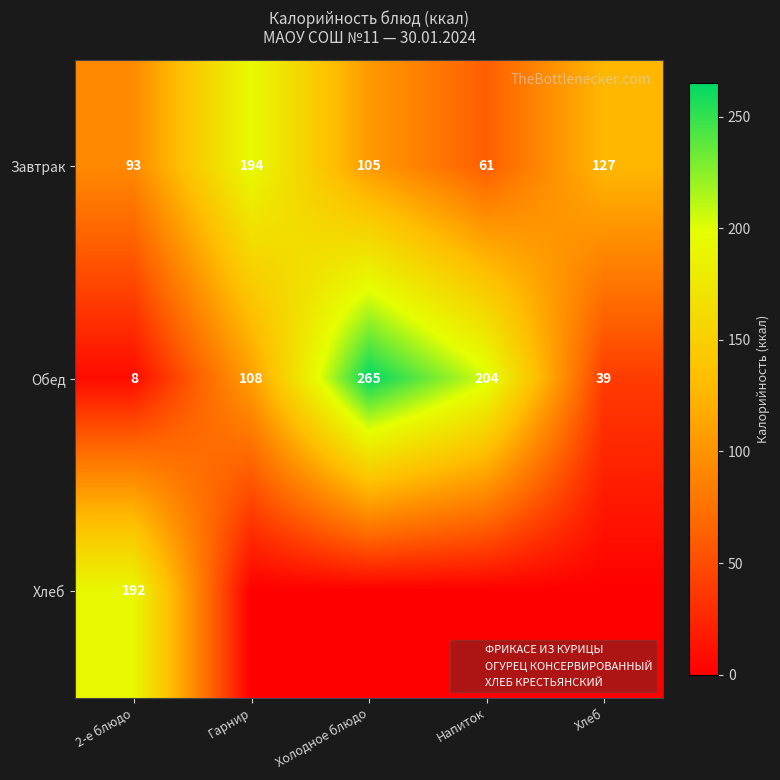

Is it true that Хлеб equals 0 at Гарнир?

True